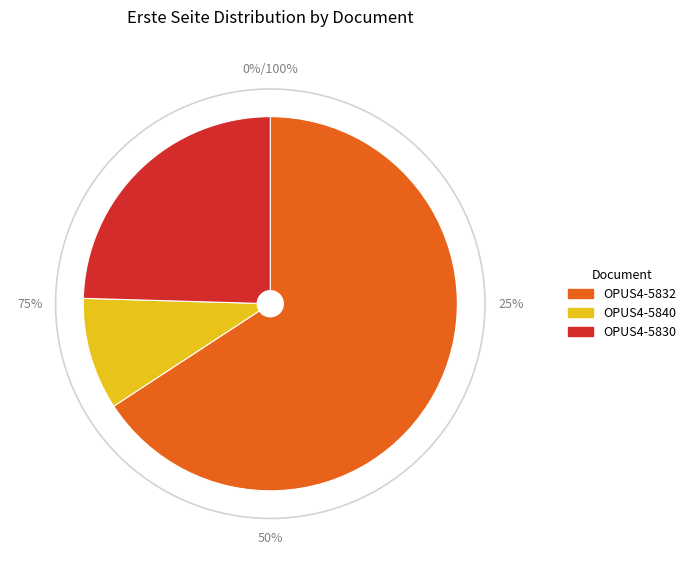

To the nearest percent, what is the difference between the OPUS4-5830 and OPUS4-5840 slice percentages?

15%